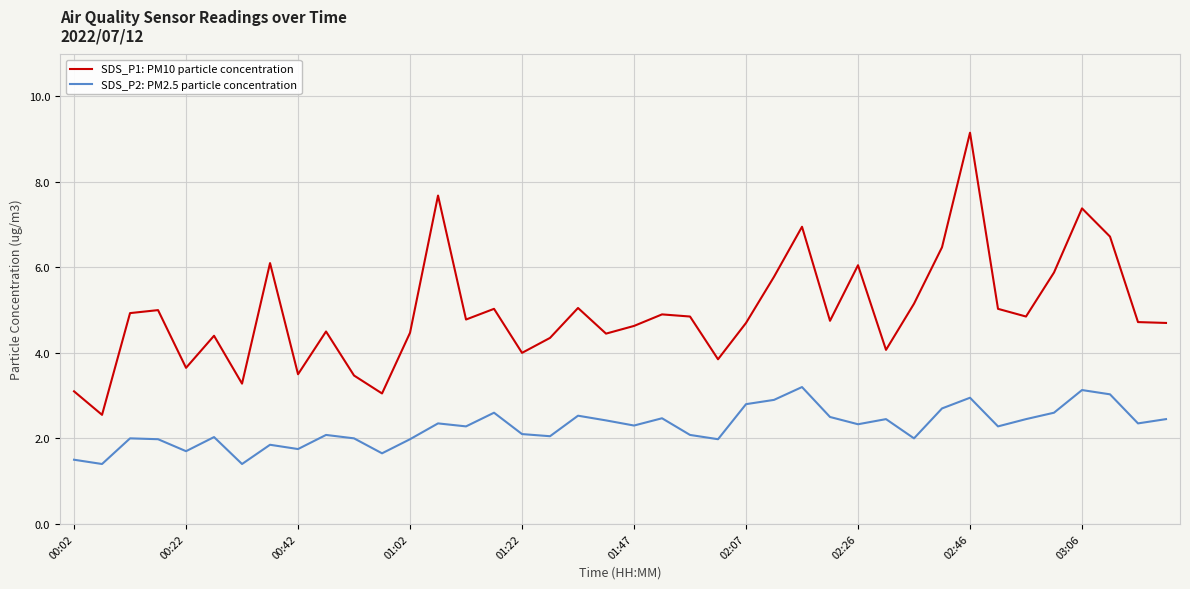

What is the maximum value for SDS_P1: PM10 particle concentration?

9.2